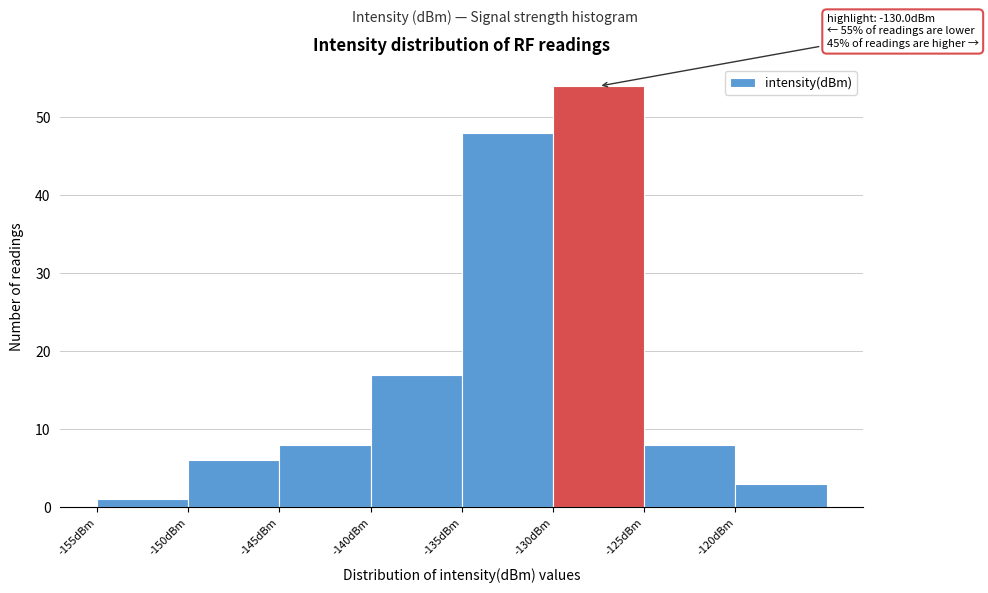

Which range on the x-axis has the tallest bar?

-130 to -125